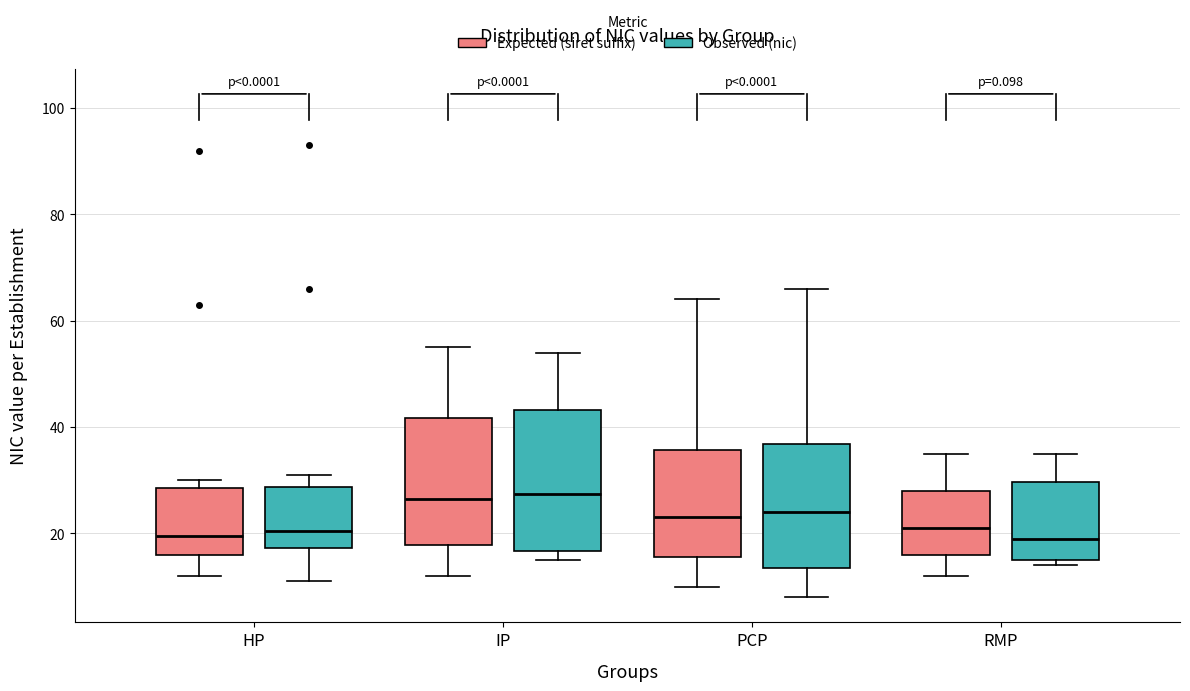

Reading left to right, transcribe this box plot: for each box, give where its median line is, the range the box spans, and where its two whiskers end, as read against the y-axis. The values are not printed on the chart, so give them approximately, as read against the axis.

HP (Expected (siret suffix)): median 20, box 16 to 28, whiskers 12 to 30
HP (Observed (nic)): median 20, box 18 to 28, whiskers 12 to 32
IP (Expected (siret suffix)): median 26, box 18 to 42, whiskers 12 to 56
IP (Observed (nic)): median 28, box 16 to 44, whiskers 16 (just below the box's lower edge) to 54
PCP (Expected (siret suffix)): median 24, box 16 to 36, whiskers 10 to 64
PCP (Observed (nic)): median 24, box 14 to 36, whiskers 8 to 66
RMP (Expected (siret suffix)): median 22, box 16 to 28, whiskers 12 to 36
RMP (Observed (nic)): median 20, box 16 to 30, whiskers 14 to 36